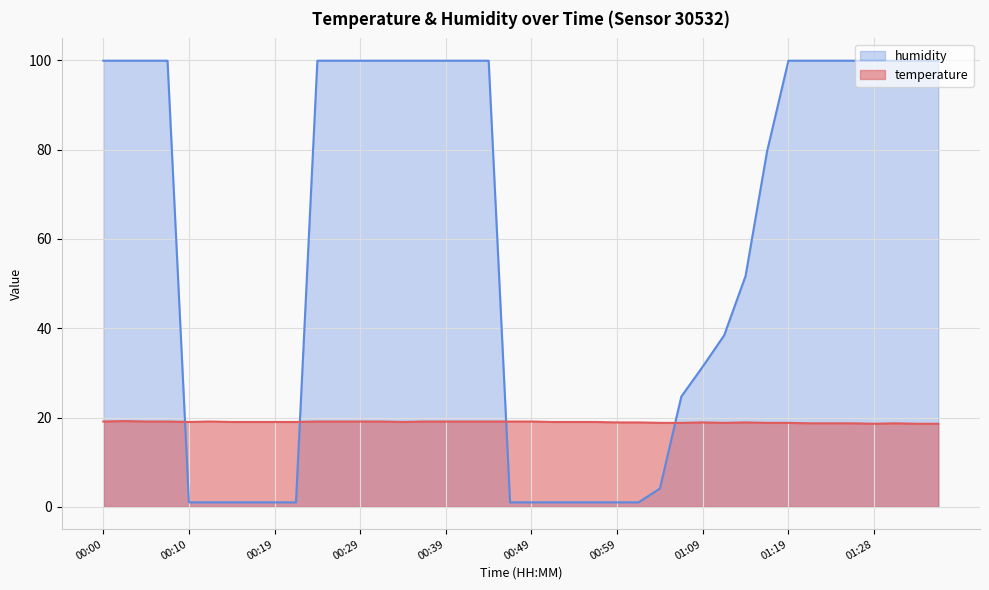

Which category has the highest value across all series?

00:00